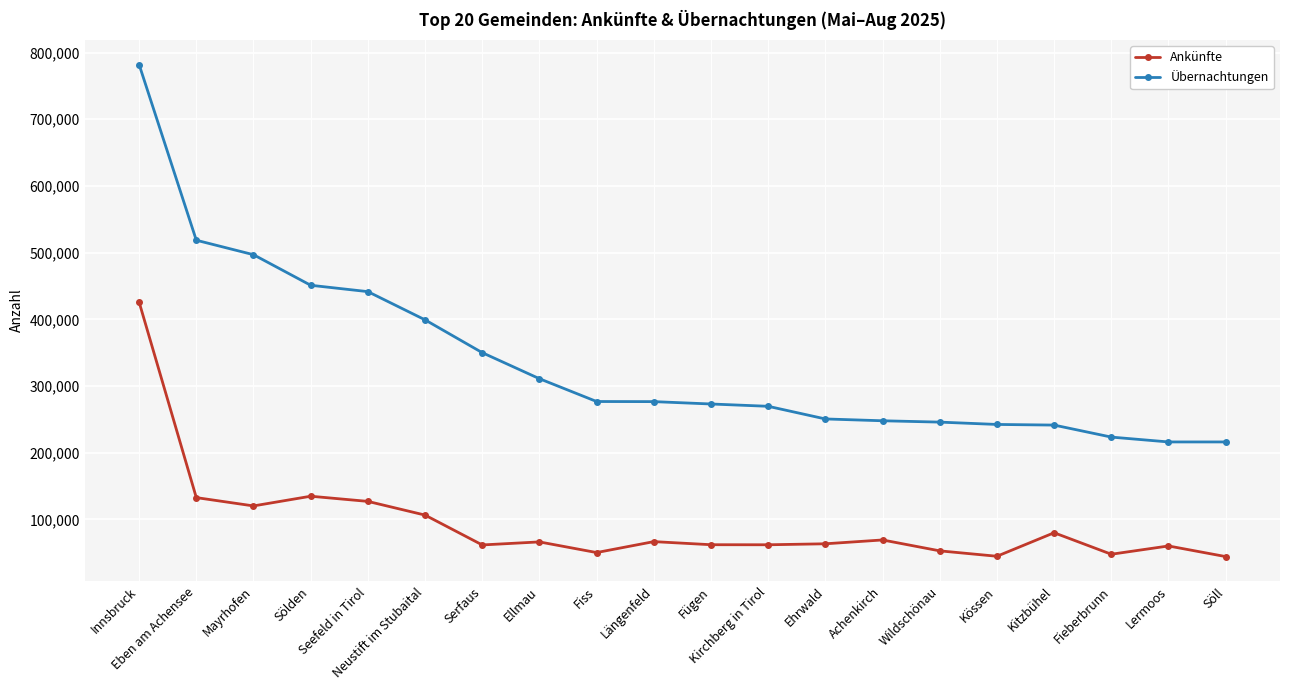

Which series has the widest spread of values?

Übernachtungen